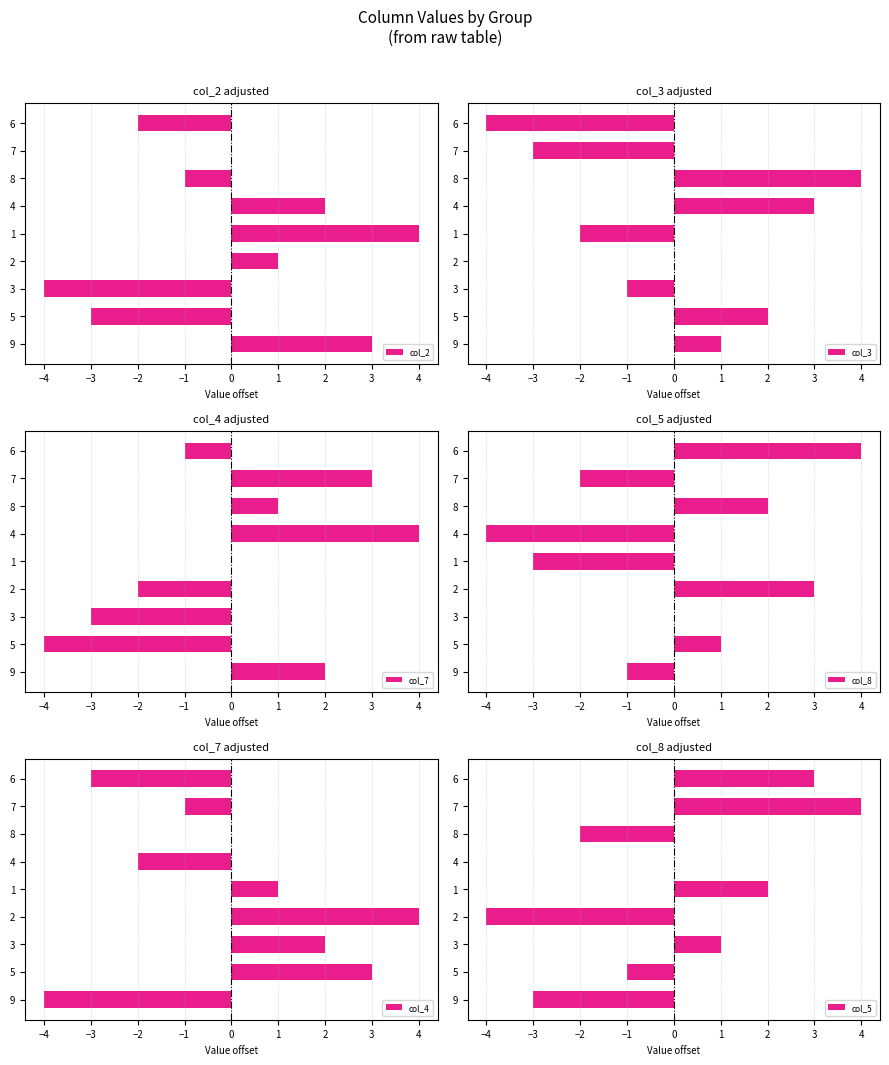

Reading left to right, what are all the values shown in this chart?

col_2: 3	-3	-4	1	4	2	-1	0	-2
col_3: 1	2	-1	0	-2	3	4	-3	-4
col_7: 2	-4	-3	-2	0	4	1	3	-1
col_8: -1	1	0	3	-3	-4	2	-2	4
col_4: -4	3	2	4	1	-2	0	-1	-3
col_5: -3	-1	1	-4	2	0	-2	4	3